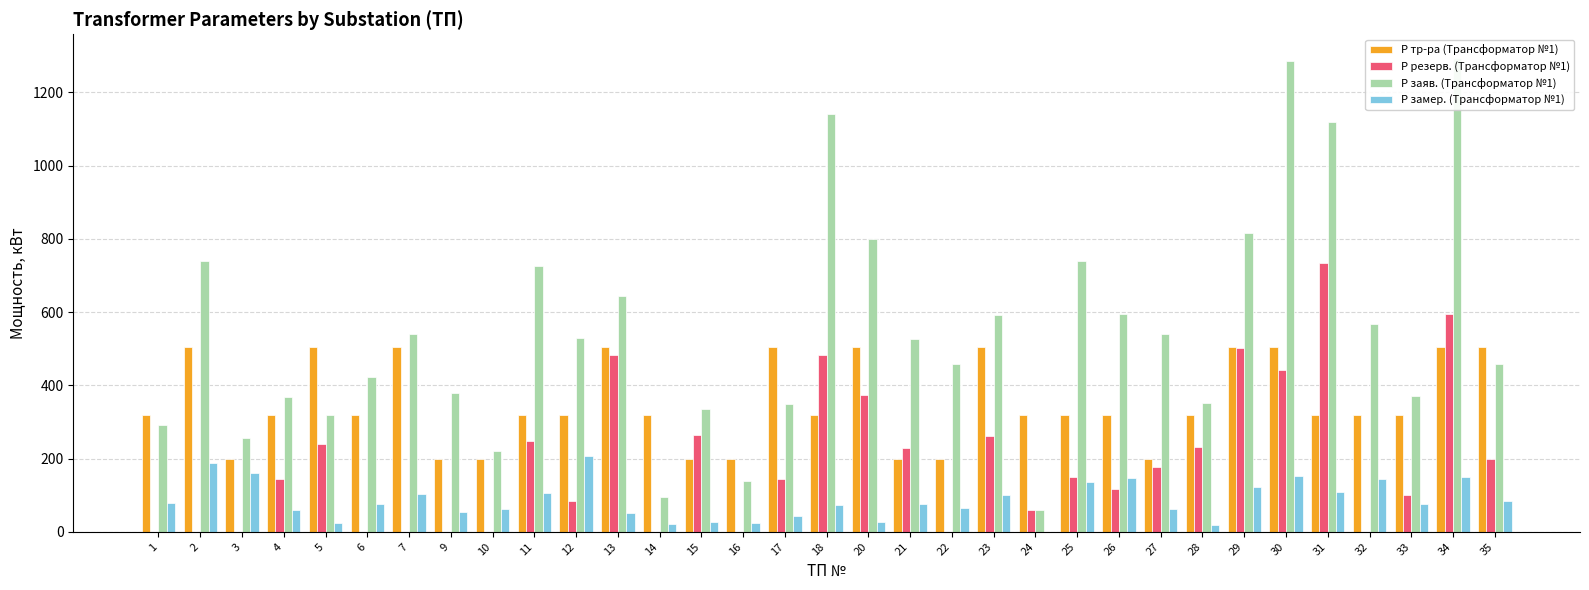

At which label does Р тр-ра (Трансформатор №1) first exceed 320?

2